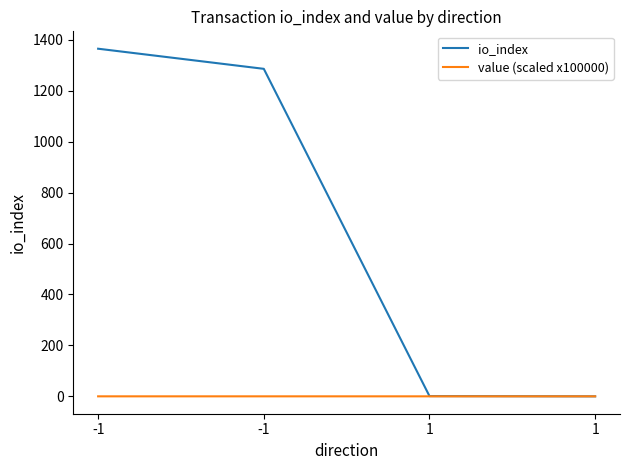

Is this an area chart (filled region under the line)?

No